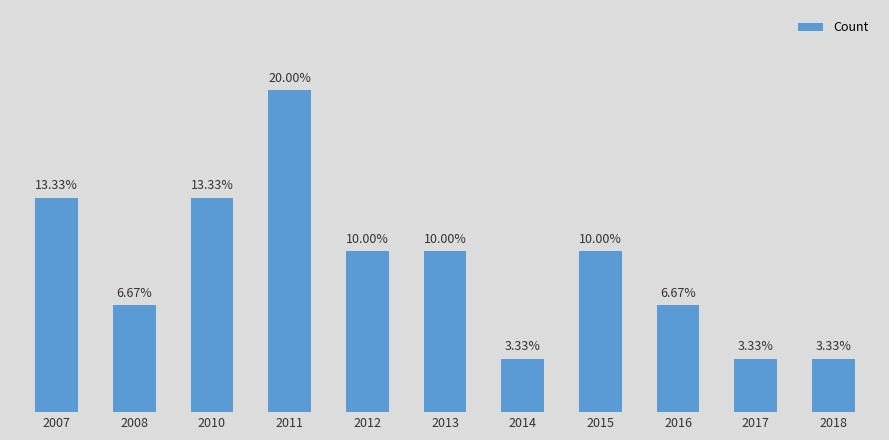

The chart shows a value of 1 at 2017. True or false?

True